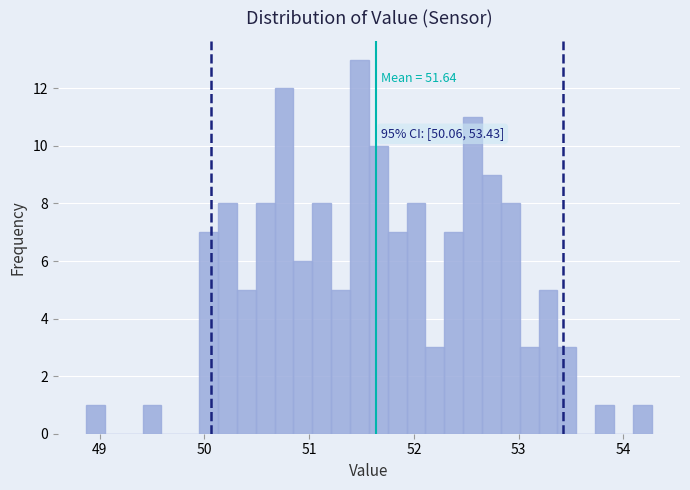

Around what value on the x-axis is the tallest bar? Give the approximate position of its centre, as read against the axis.

51.5